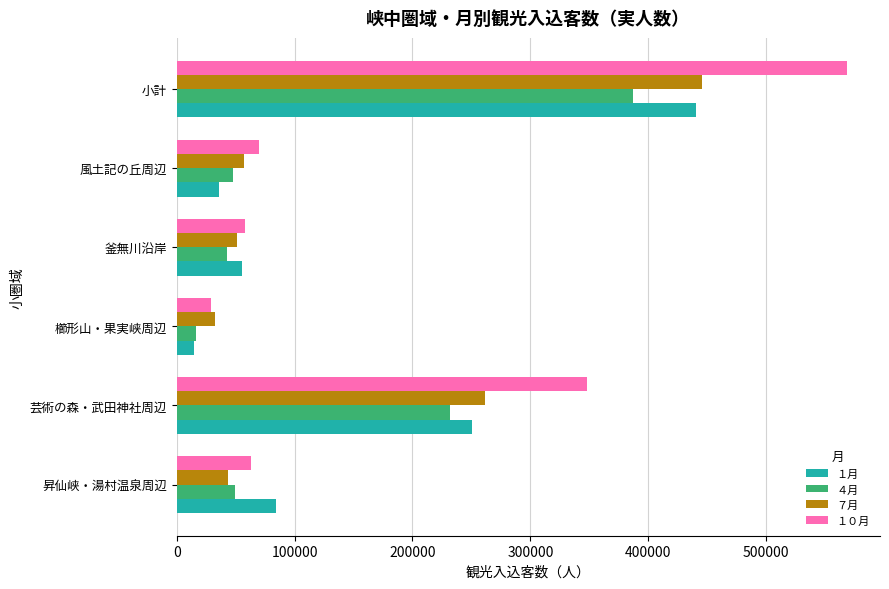

What is the highest value of the ７月 series?

445655.8